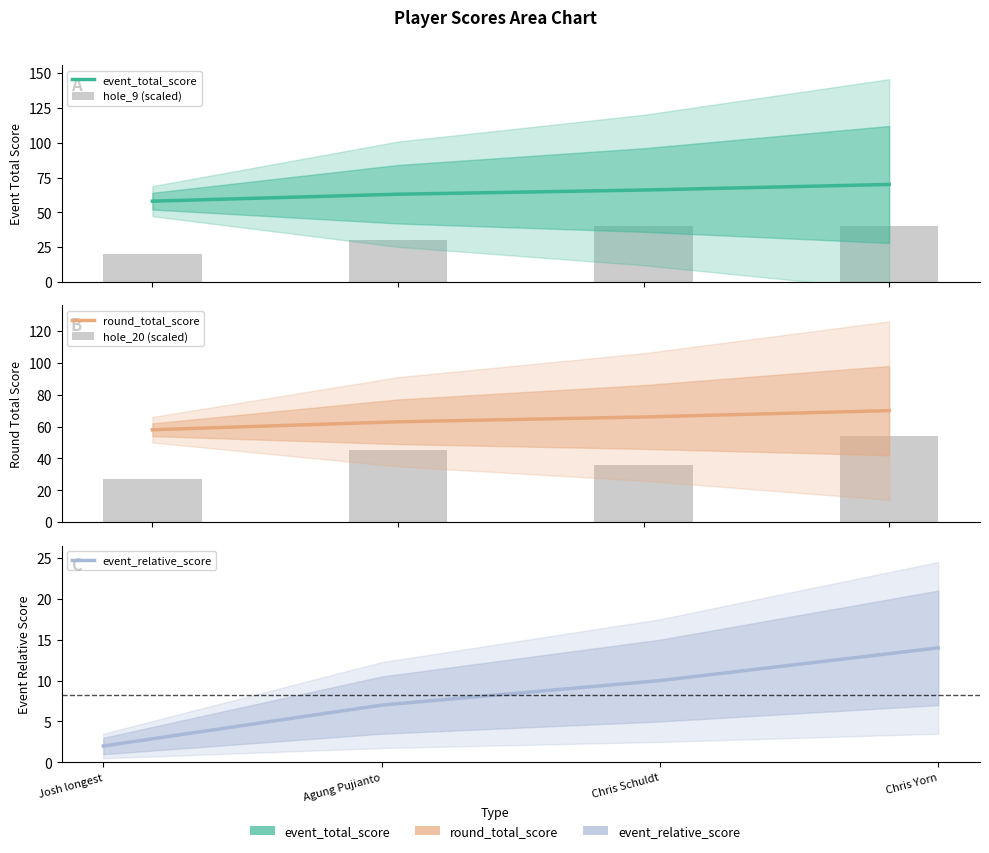

At which label does event_relative_score reach its minimum?

Josh longest